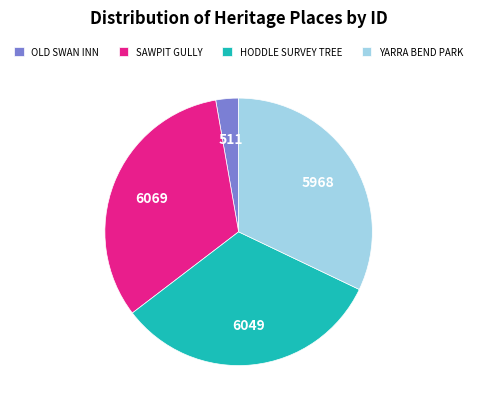

Is it true that SAWPIT GULLY is 43% of the pie?

False